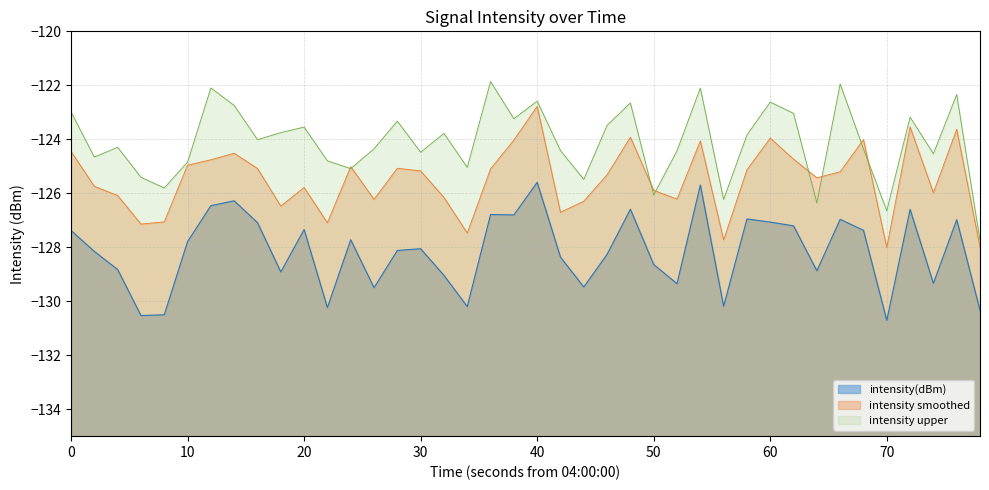

Reading left to right, what are all the values shown in this chart?

-127.4	-128.2	-128.8	-130.5	-130.5	-127.8	-126.5	-126.3	-127.1	-128.9	-127.3	-130.2	-127.7	-129.5	-128.1	-128.1	-129.0	-130.2	-126.8	-126.8	-125.6	-128.4	-129.5	-128.3	-126.6	-128.6	-129.3	-125.7	-130.2	-127.0	-127.1	-127.2	-128.9	-127.0	-127.4	-130.7	-126.6	-129.3	-127.0	-130.3